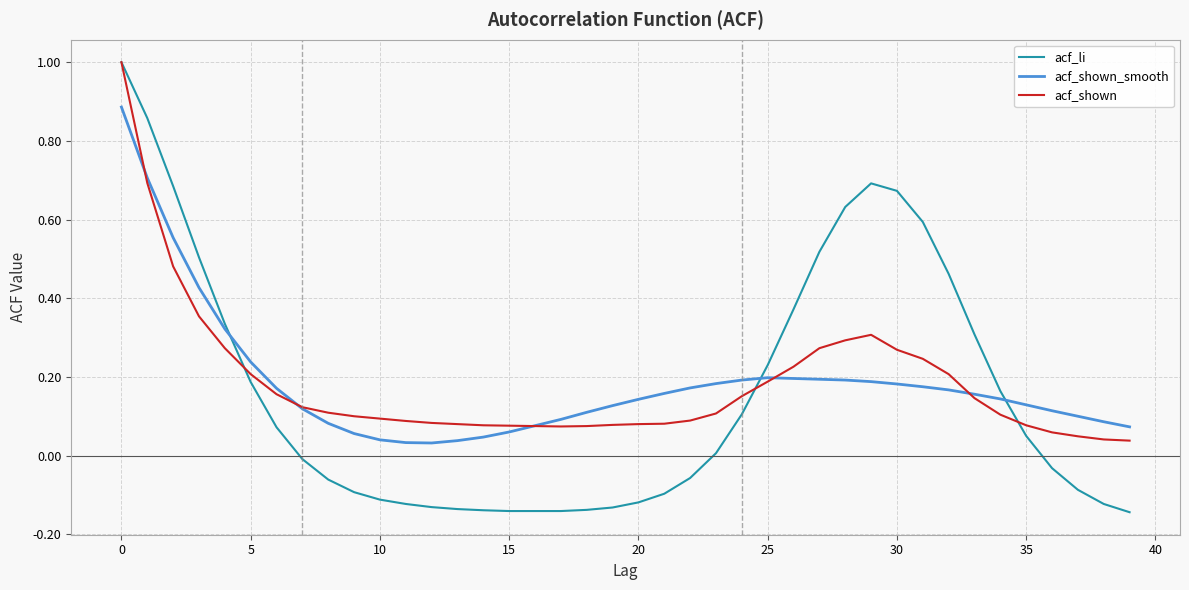

Which series has the largest range (max minus min)?

acf_li